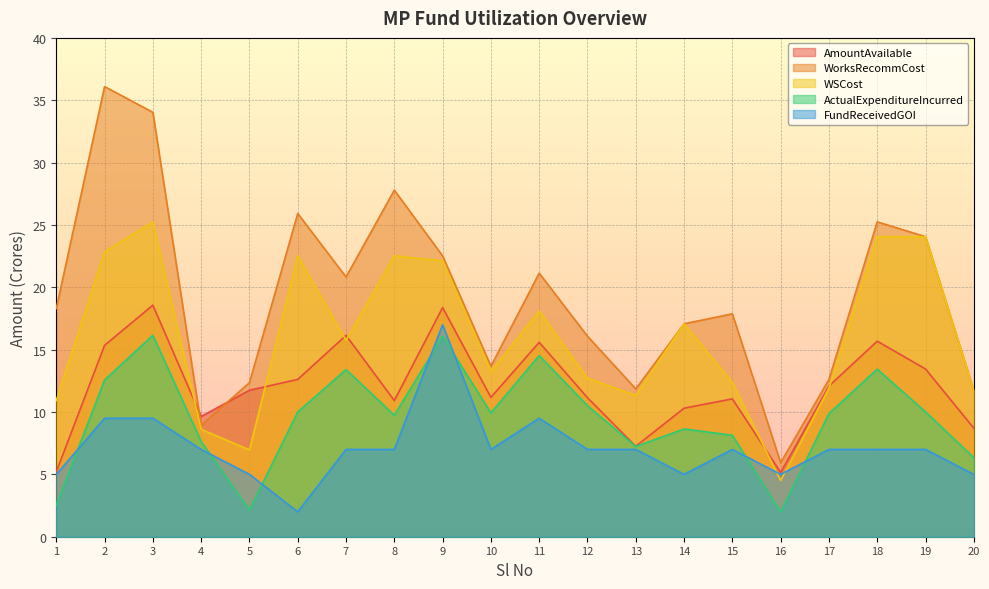

Where is the first local maximum for WorksRecommCost?

2